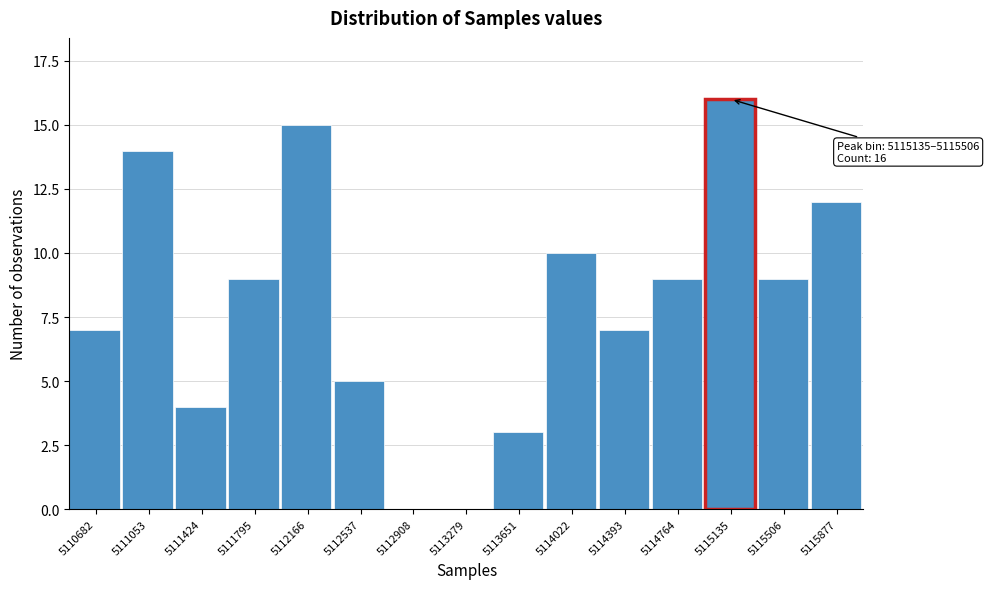

Reading left to right, list all the values displayed in this chart.

5110682=7	5111053=14	5111424=4	5111795=9	5112166=15	5112537=5	5112908=0	5113279=0	5113651=3	5114022=10	5114393=7	5114764=9	5115135=16	5115506=9	5115877=12